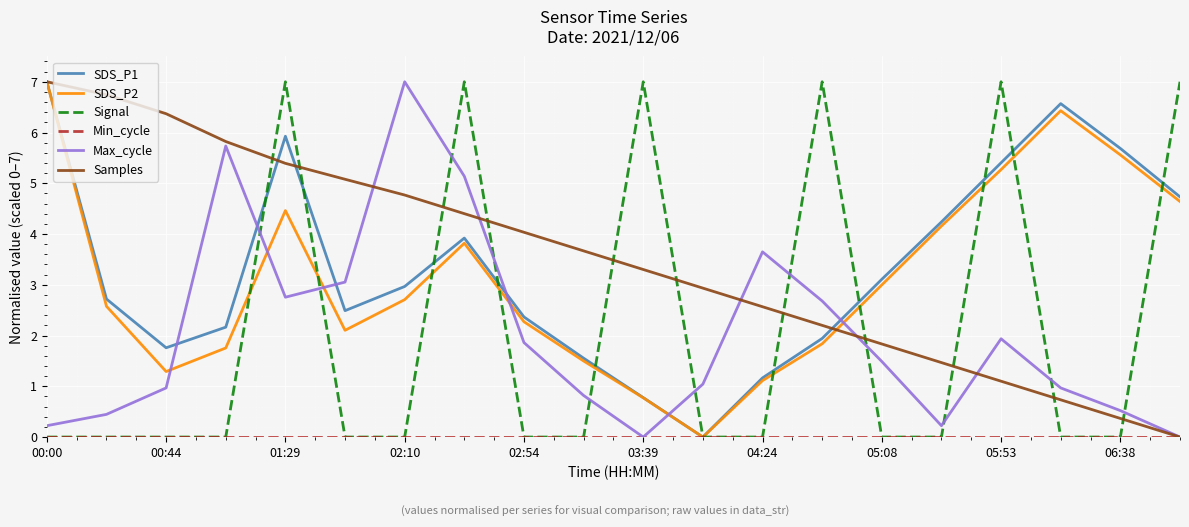

True or false: SDS_P2 and Max_cycle cross at least once.

True